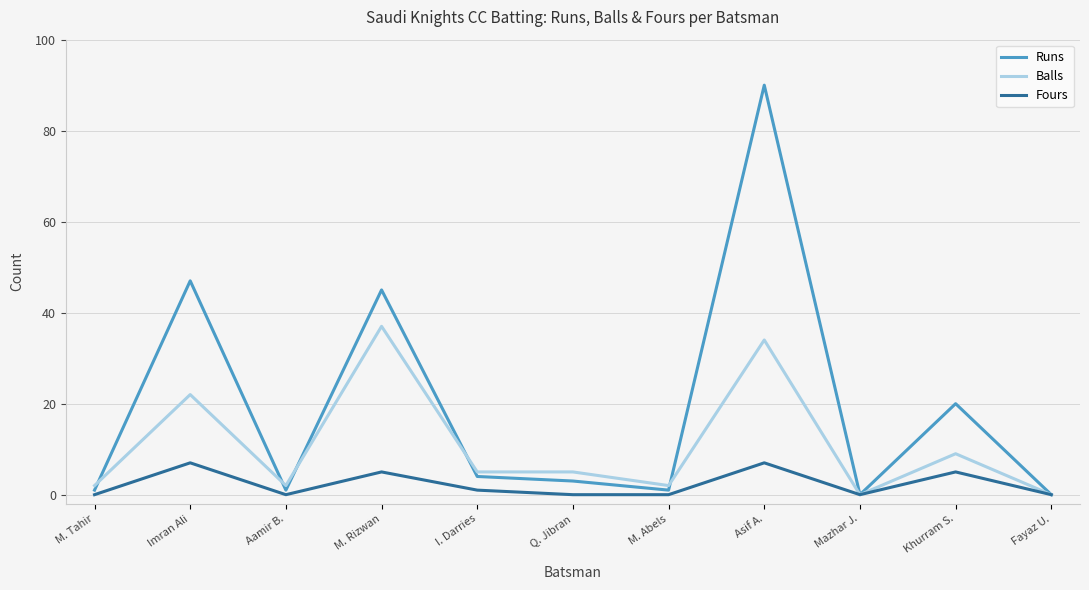

What is the maximum value for Runs?

90